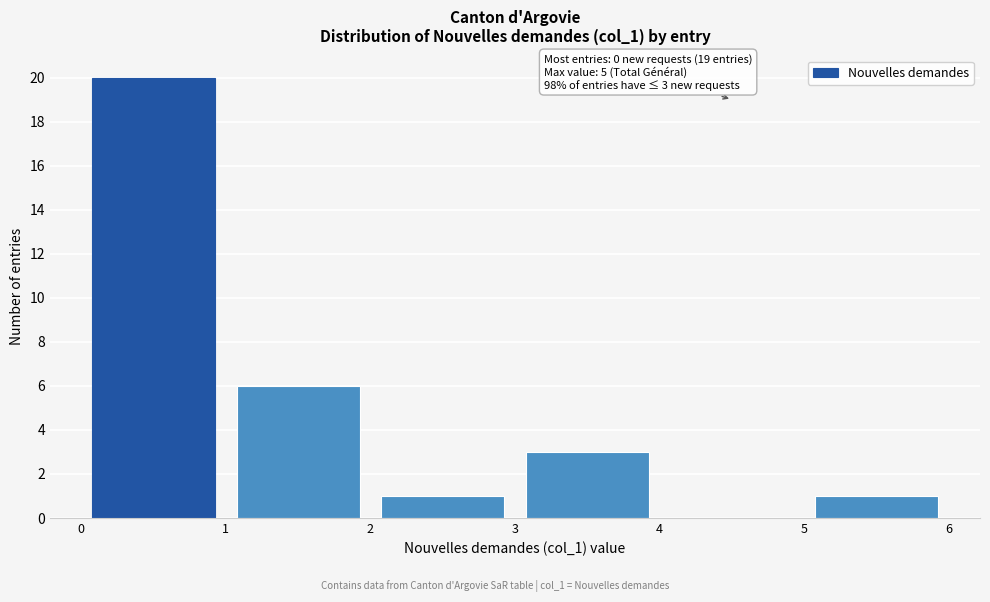

Over which range of the x-axis is the bar tallest?

0 to 1